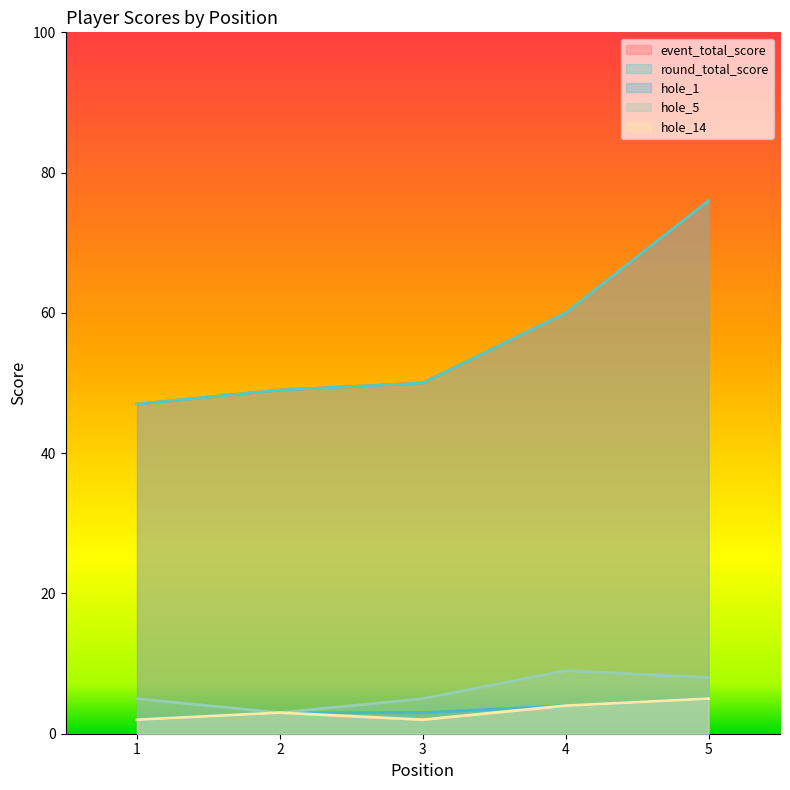

How many values in the event_total_score series exceed 50?

2